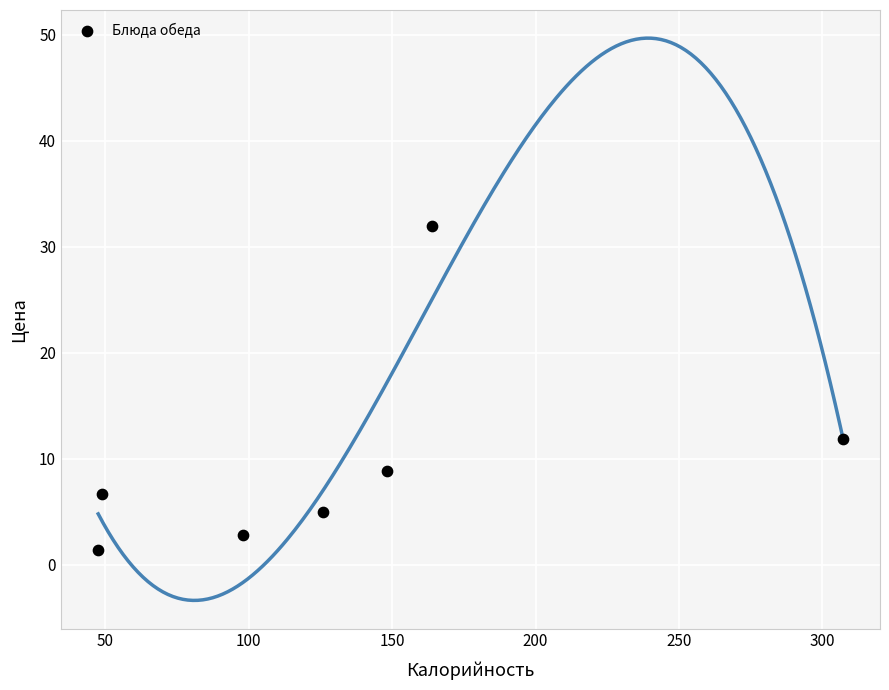

What is the average Y value?

9.8